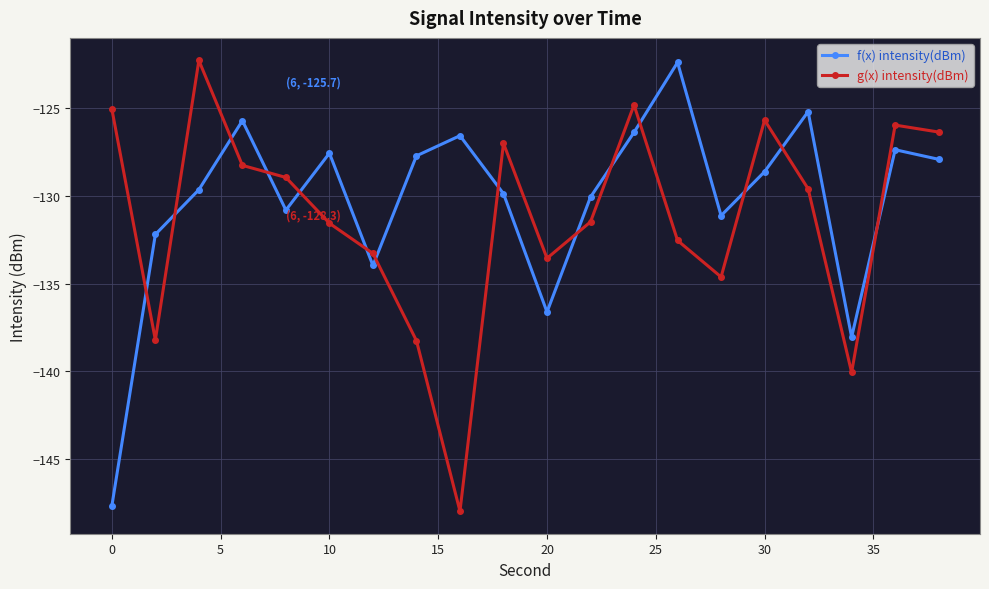

Which series ends up on top after the final intersection of g(x) intensity(dBm) and f(x) intensity(dBm)?

g(x) intensity(dBm)